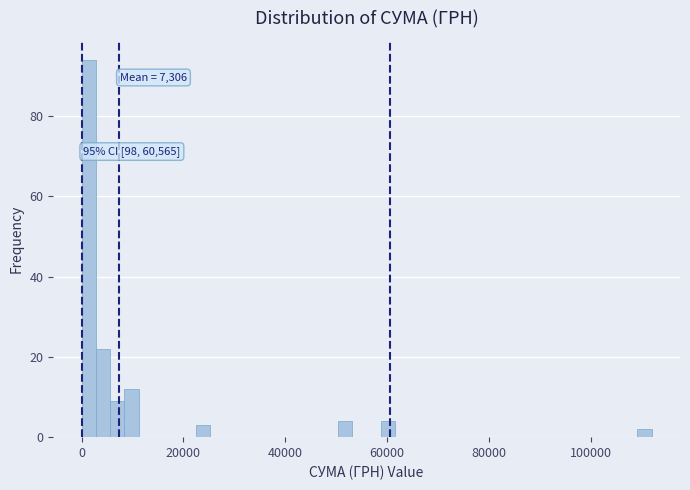

Read against the x-axis, roughly where is the centre of the tallest bar?

2000